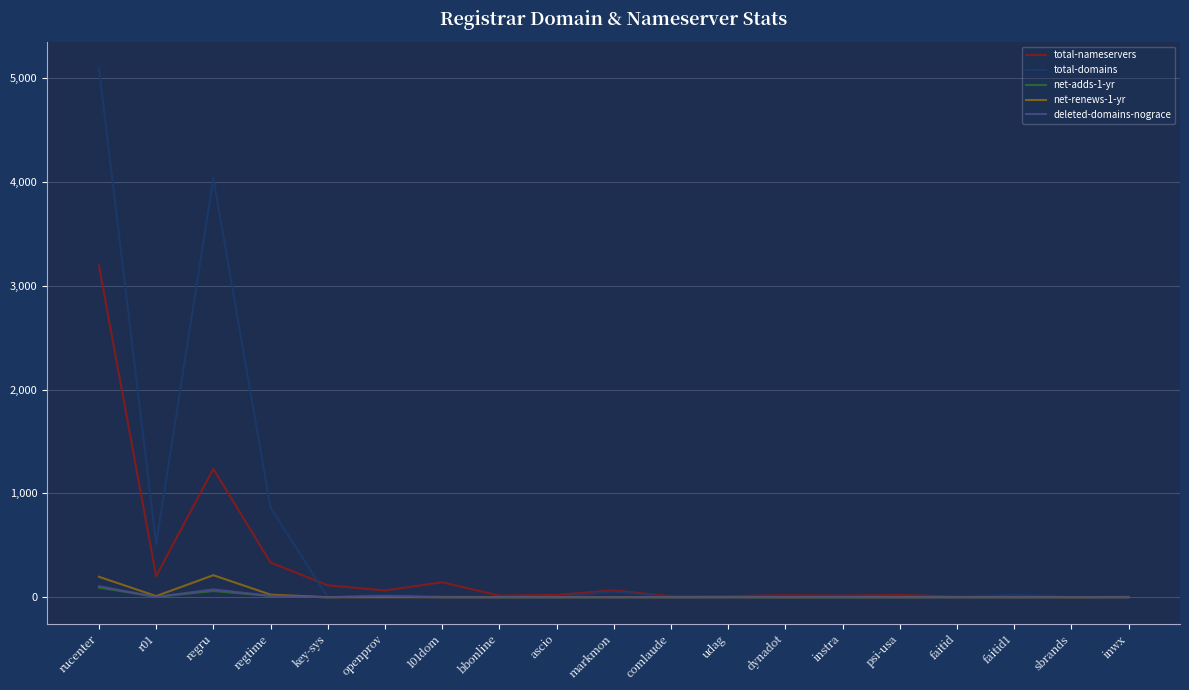

What position from the left is regtime?

4